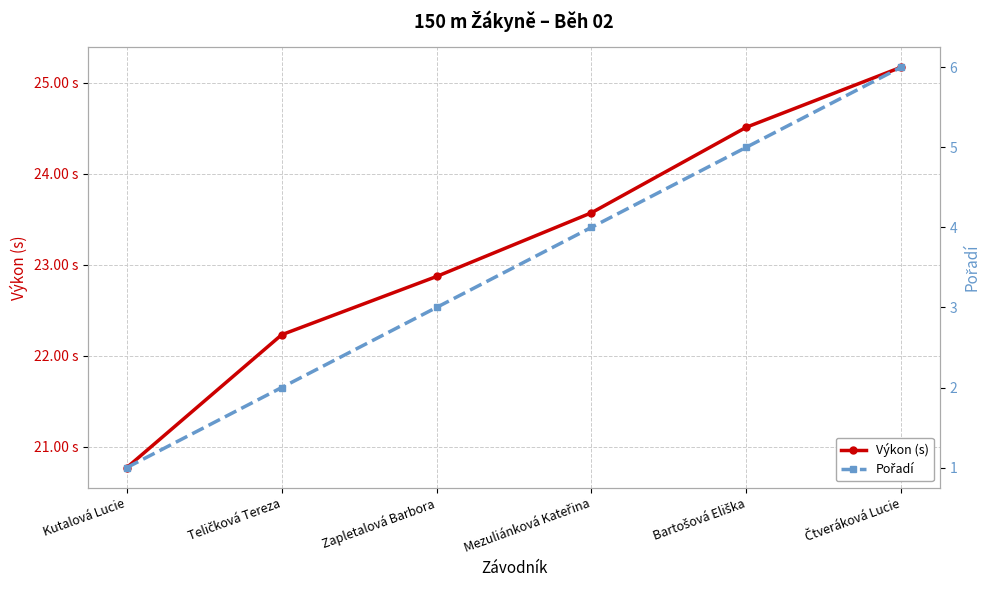

At Kutalová Lucie, list the series in order from smallest to largest.

Pořadí, Výkon (s)